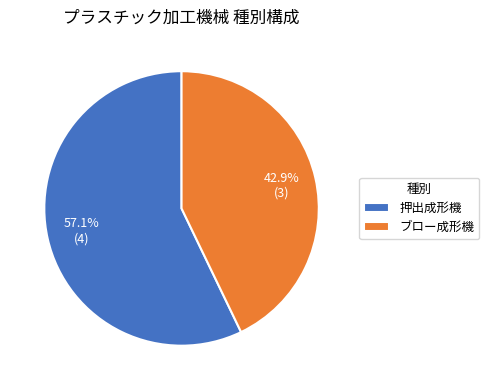

Count the number of slices in the pie.

2